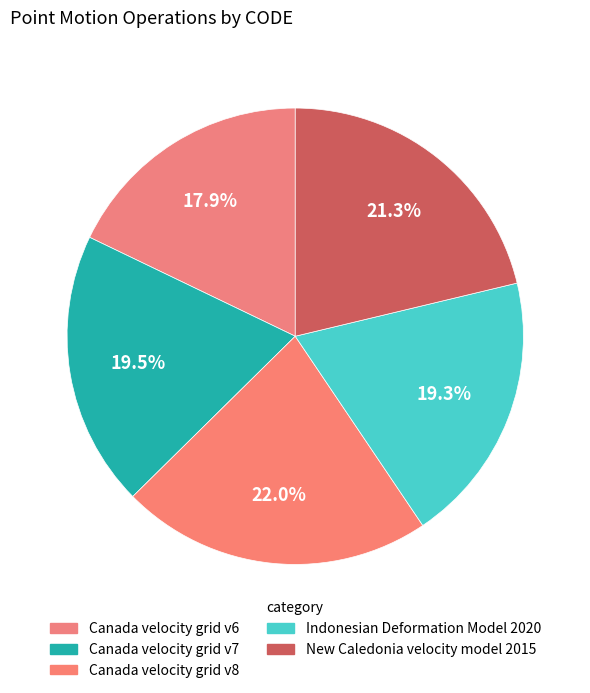

To the nearest percent, what is the average slice percentage?

20%